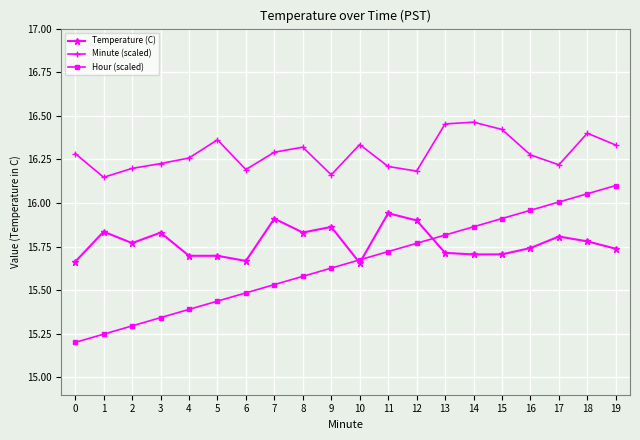

True or false: Temperature (C) has more than 0 interior local peaks.

True